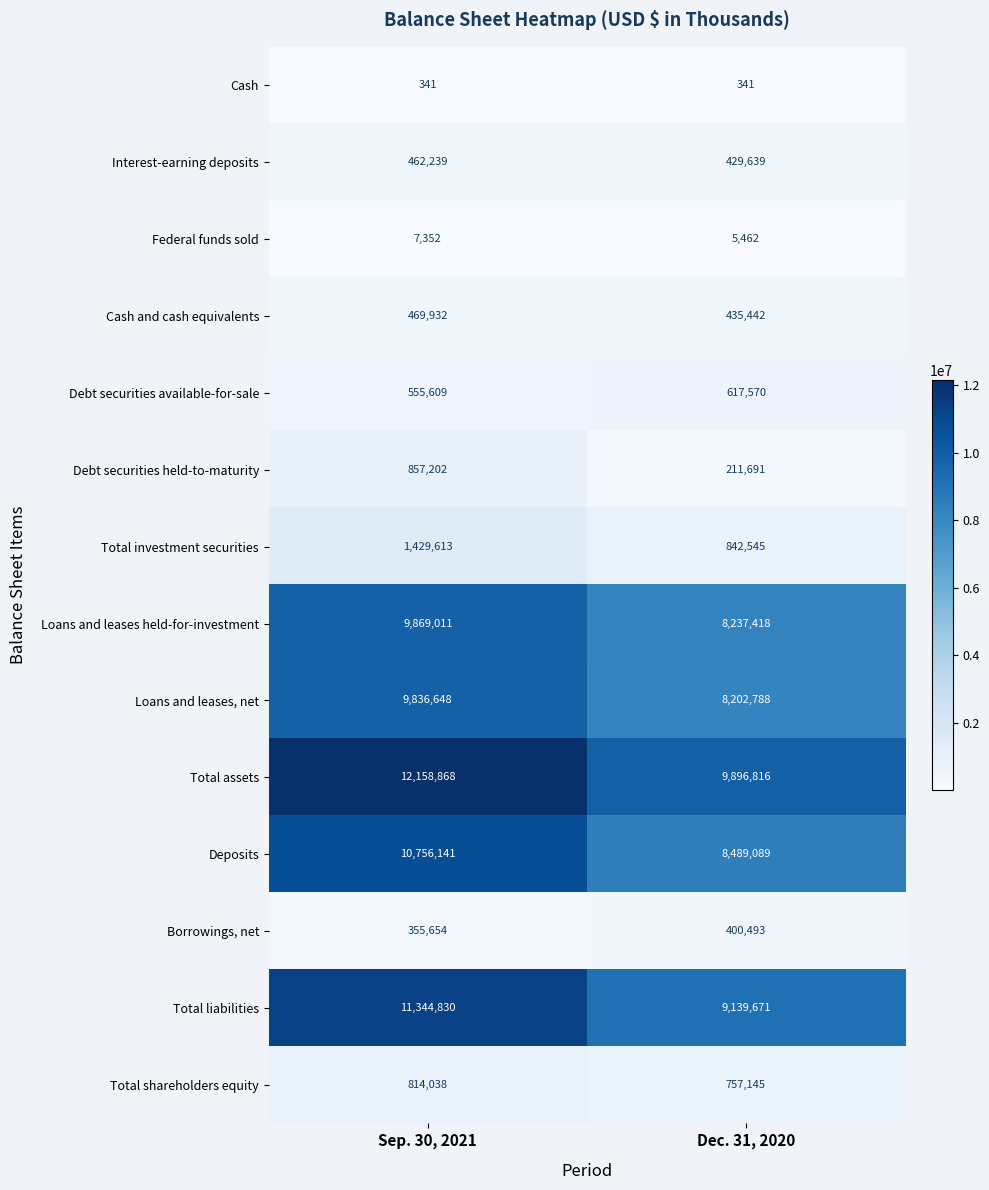

At how many categories does at least one series exceed 1841091?

2